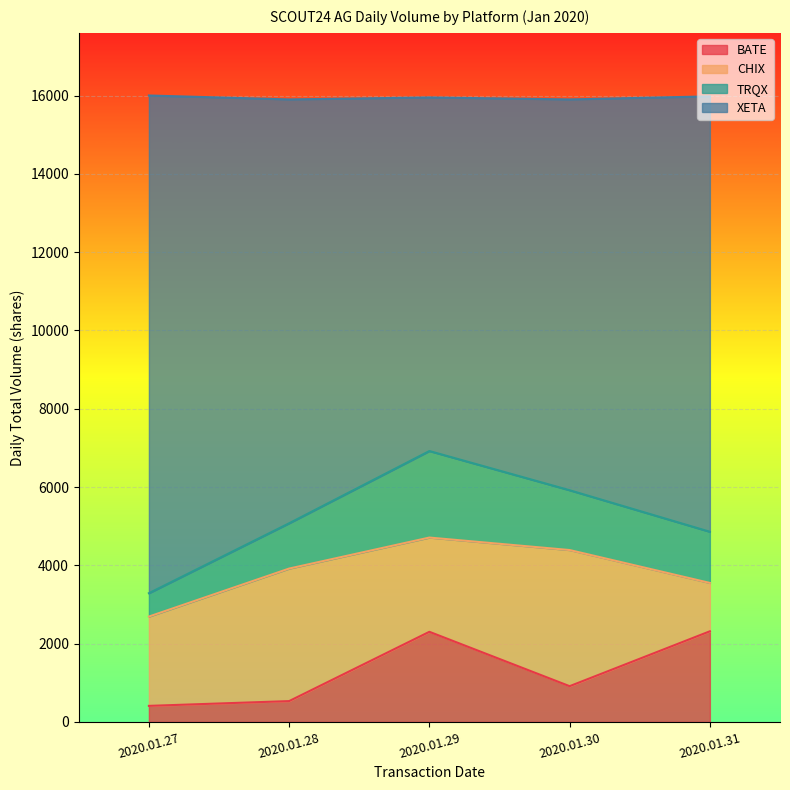

What is the total value across all series at 2020.01.27?

16000